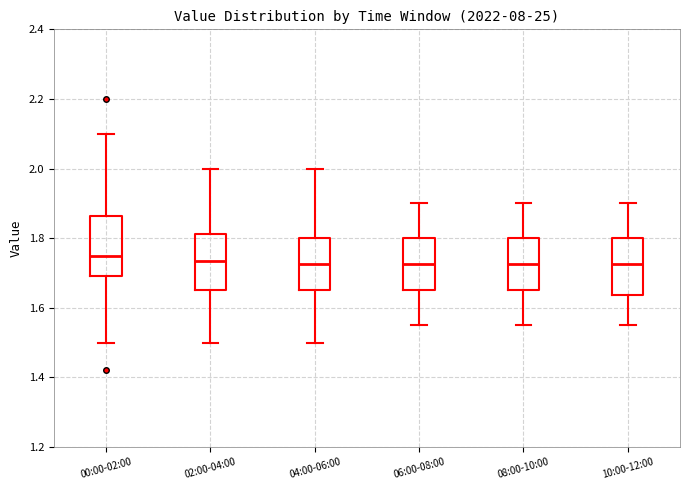

Reading left to right, read every box against the y-axis: the position of its median line, the range the box covers, and the ends of its whiskers. The values are not printed on the chart, so give them approximately, as read against the axis.

00:00-02:00: median 1.76, box 1.70 to 1.86, whiskers 1.50 to 2.10
02:00-04:00: median 1.74, box 1.66 to 1.82, whiskers 1.50 to 2.00
04:00-06:00: median 1.72, box 1.66 to 1.80, whiskers 1.50 to 2.00
06:00-08:00: median 1.72, box 1.66 to 1.80, whiskers 1.56 to 1.90
08:00-10:00: median 1.72, box 1.66 to 1.80, whiskers 1.56 to 1.90
10:00-12:00: median 1.72, box 1.64 to 1.80, whiskers 1.56 to 1.90